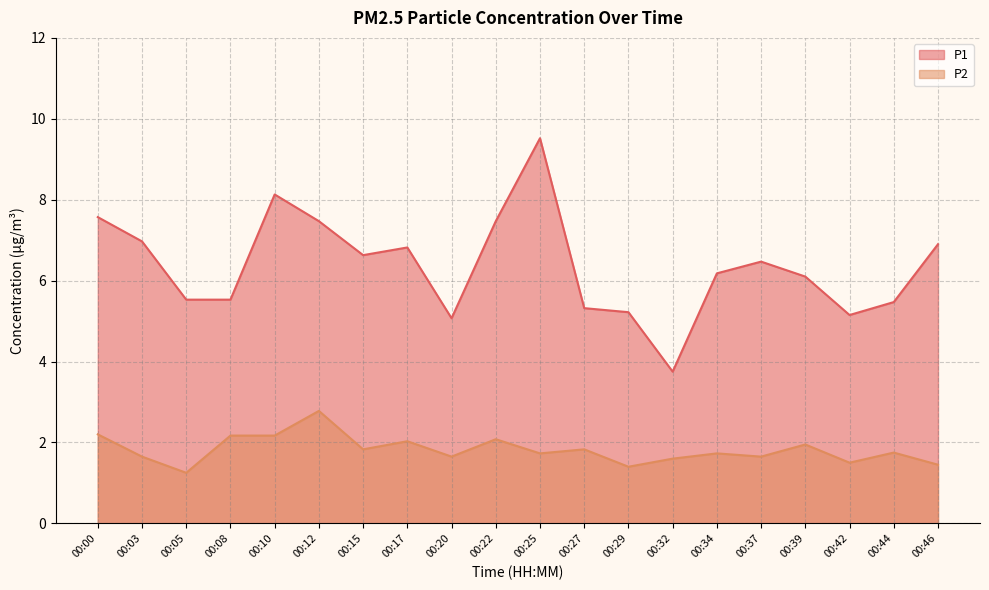

Which series has the largest total across all categories?

P1